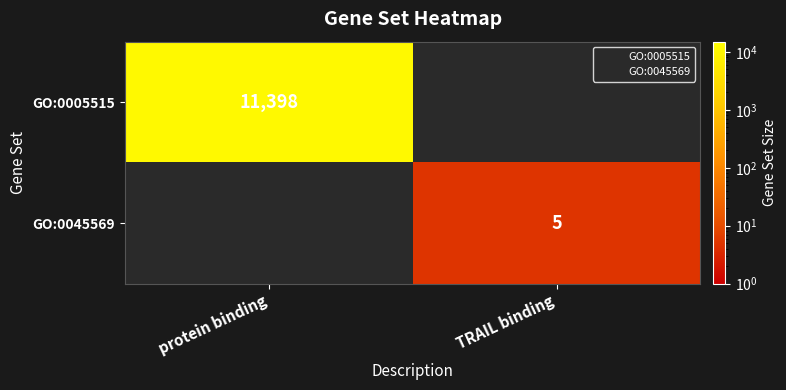

At which category does the chart reach its peak across all series?

protein binding